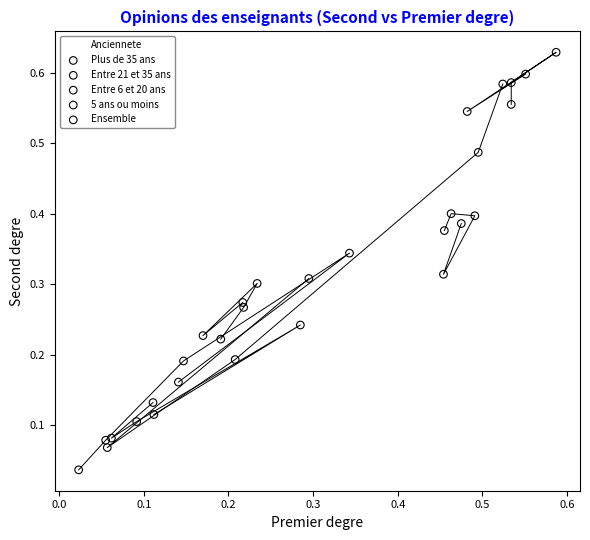

Which series has the widest spread of Y values?

Plus de 35 ans